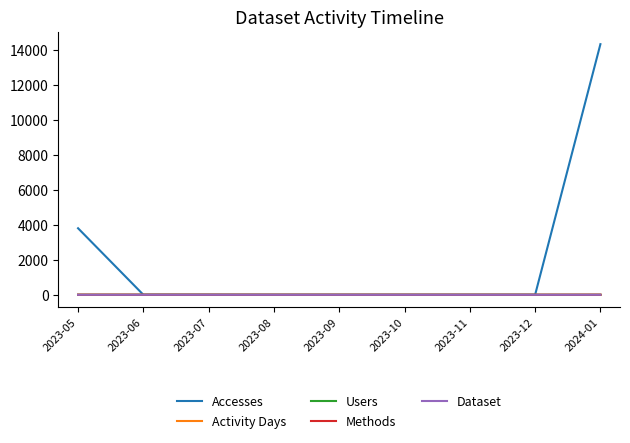

What is the label of the 3rd point from the right?

2023-11